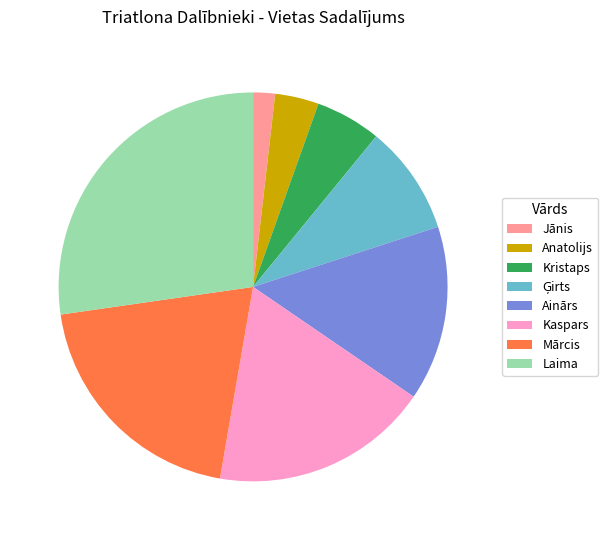

What is the ratio of the value at Ainārs to the value at Anatolijs?

4.0